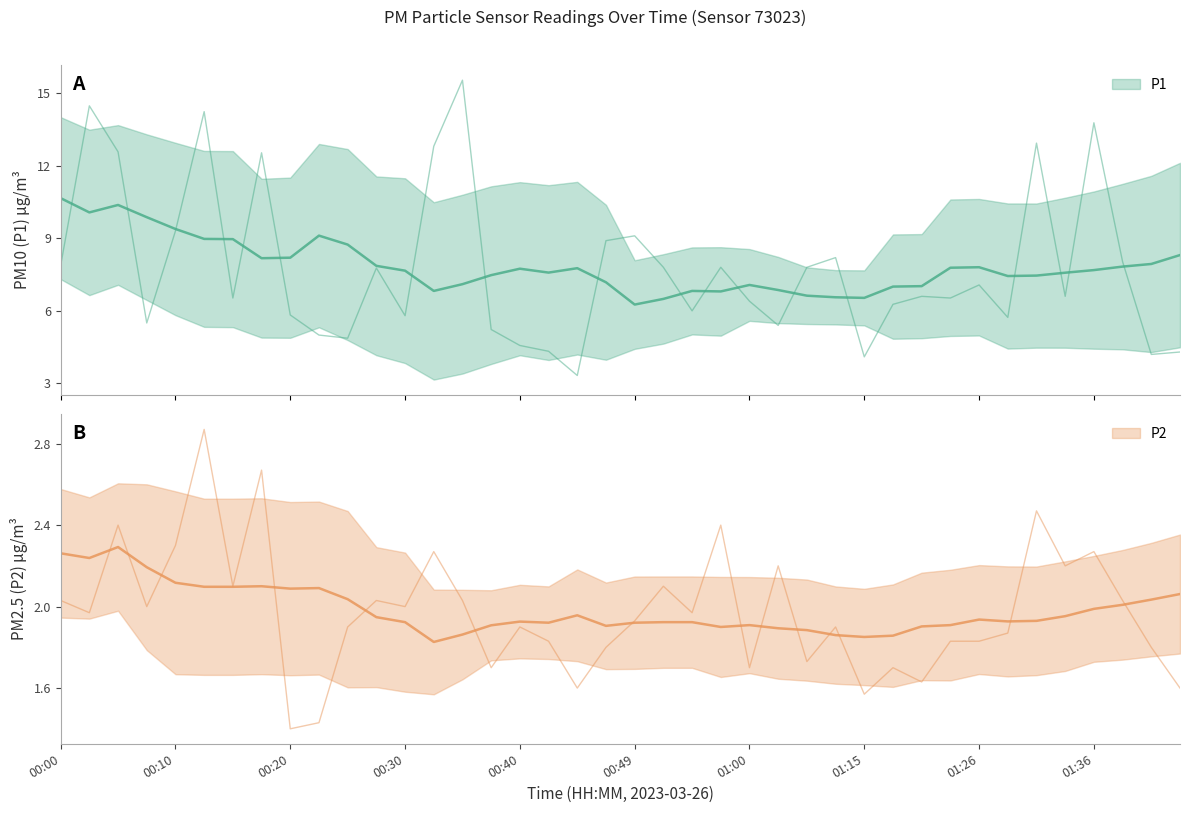

True or false: P2 and P1 cross at least once.

False